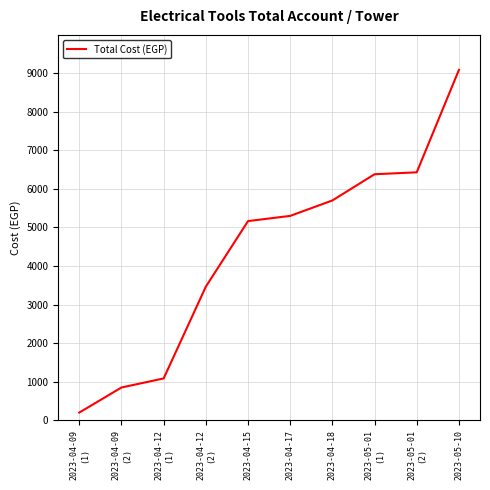

The value at 2023-04-12
(1) is 1720. True or false?

False